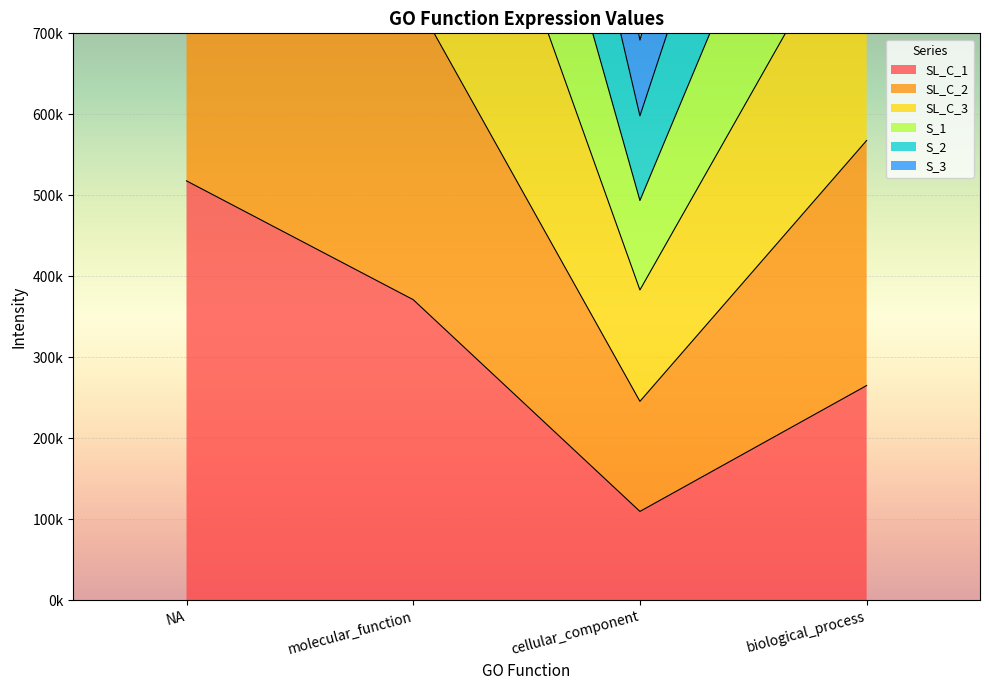

True or false: SL_C_3 has more than 1 interior local peaks.

False